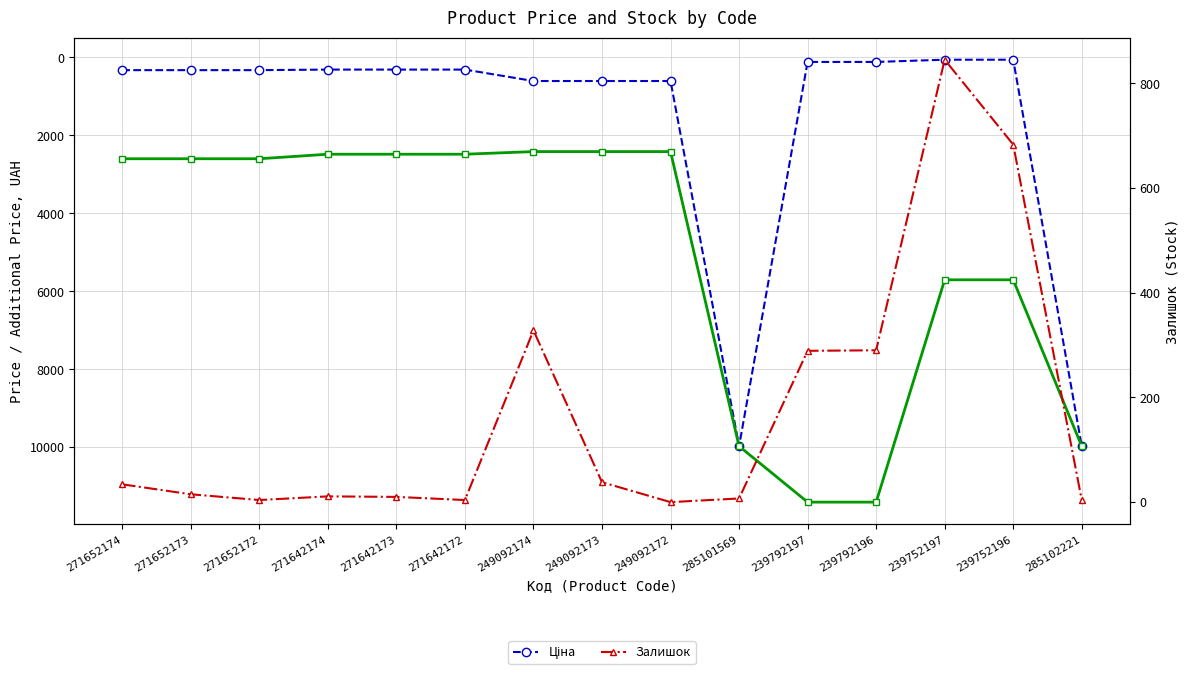

Rank the series at 239752197 from lowest to highest value.

Ціна, Залишок, Доп. ціна (Period of approved data)